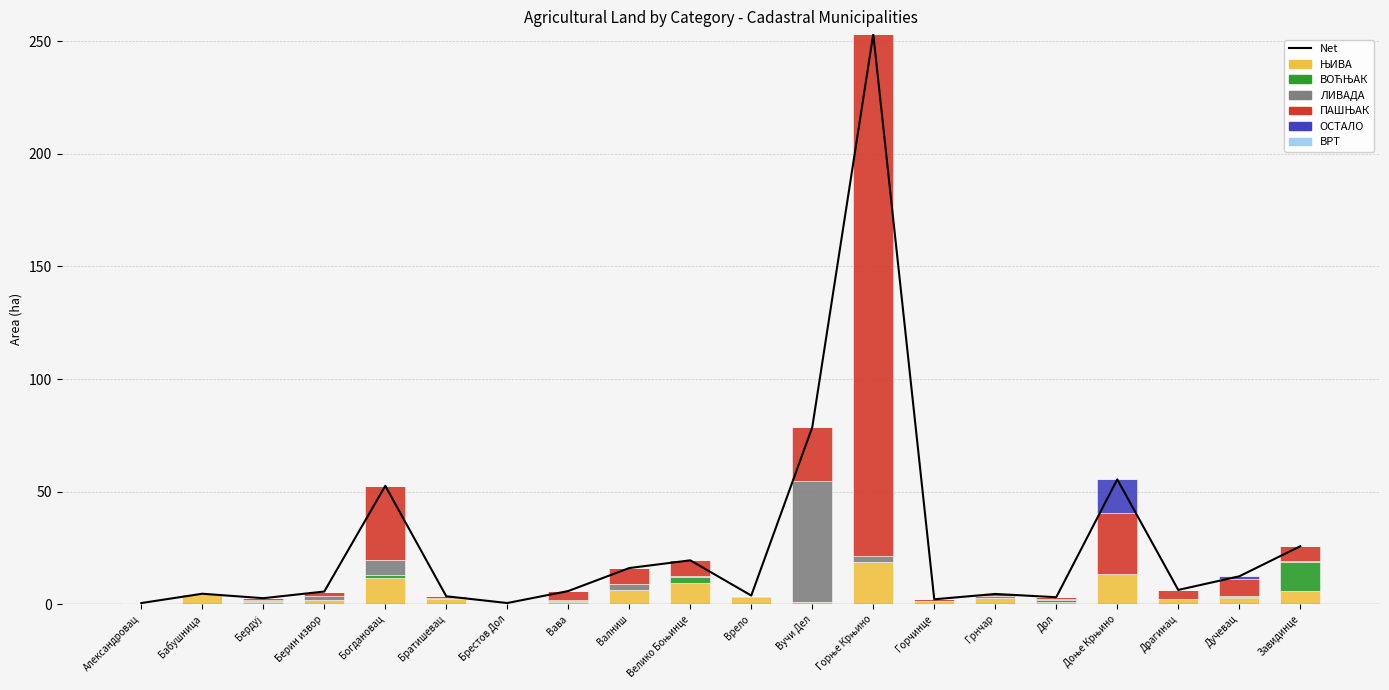

What is the difference between the ВОЋЊАК values at Дучевац and Бердуј?

0.1